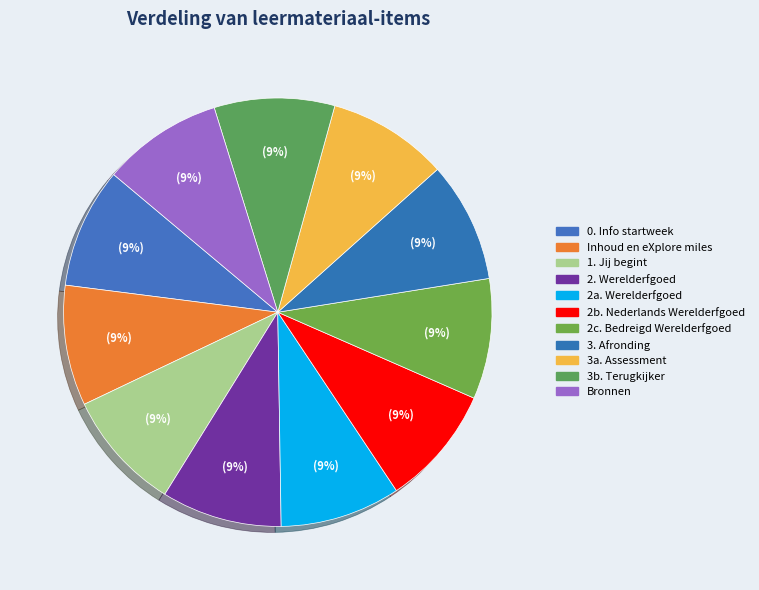

How many segments does this pie chart have?

11